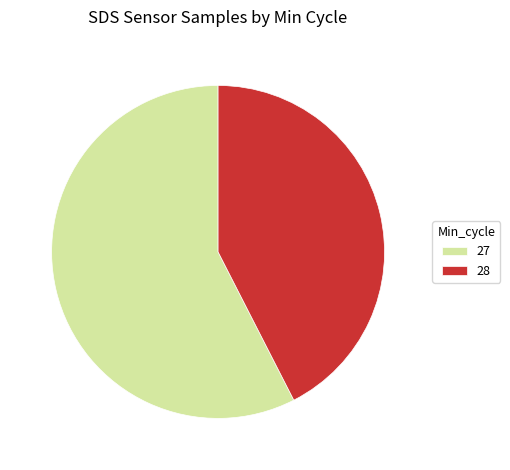

Rank the categories by value from lowest to highest.

28, 27